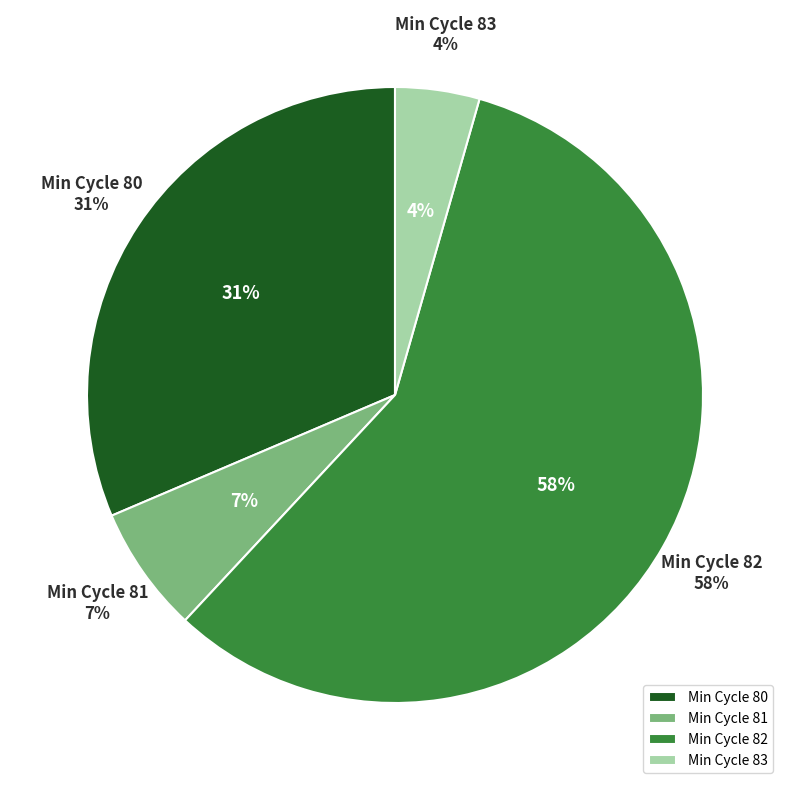

How many segments does this pie chart have?

4